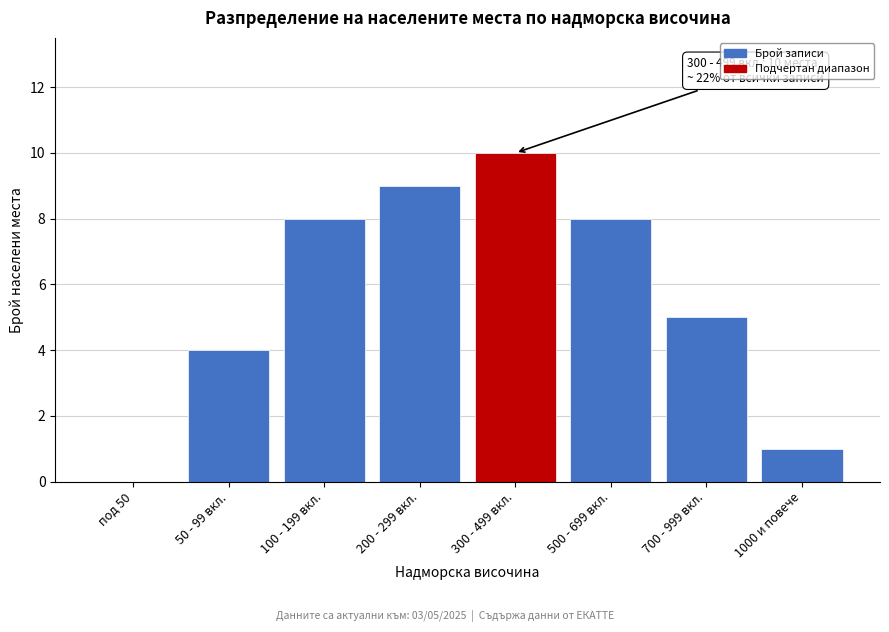

Reading left to right, what are all the values shown in this chart?

под 50=0	50 - 99 вкл.=4	100 - 199 вкл.=8	200 - 299 вкл.=9	300 - 499 вкл.=10	500 - 699 вкл.=8	700 - 999 вкл.=5	1000 и повече=1